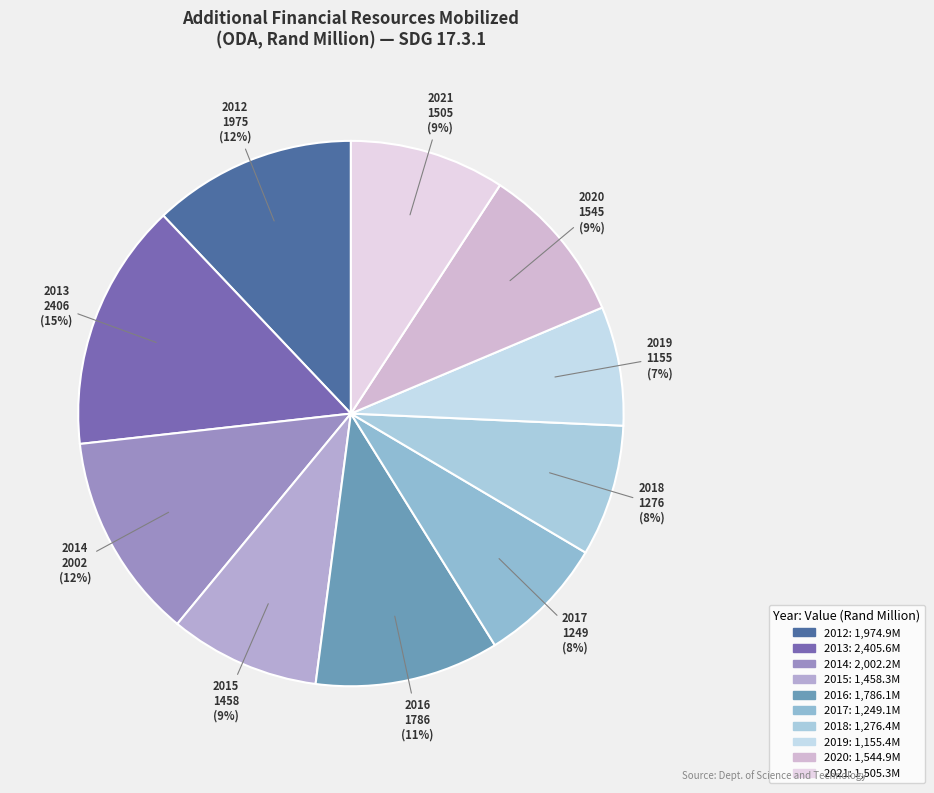

How many segments does this pie chart have?

10